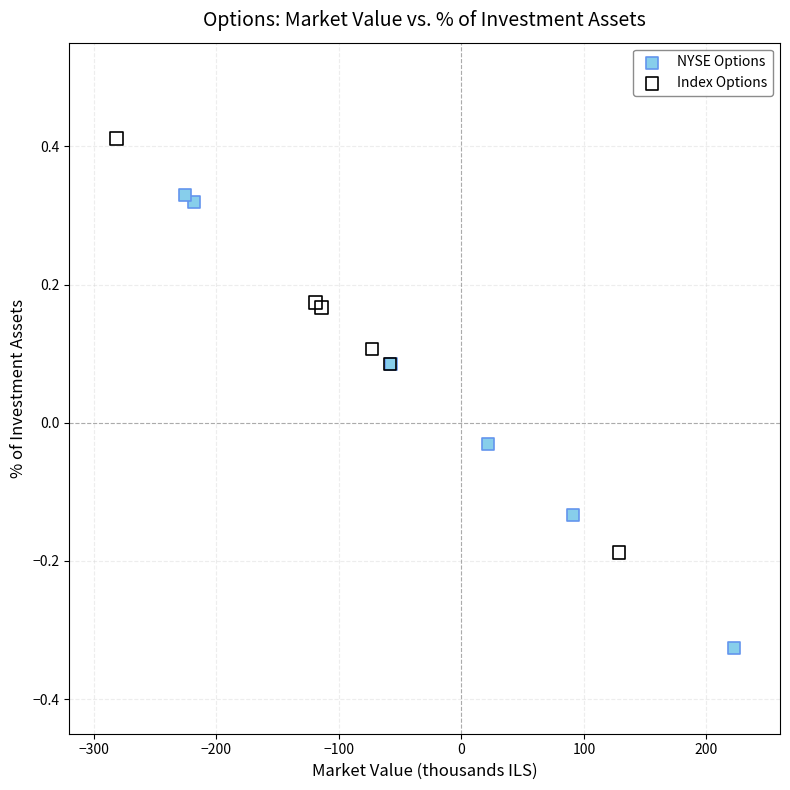

Which series contains the lowest Y value?

NYSE Options